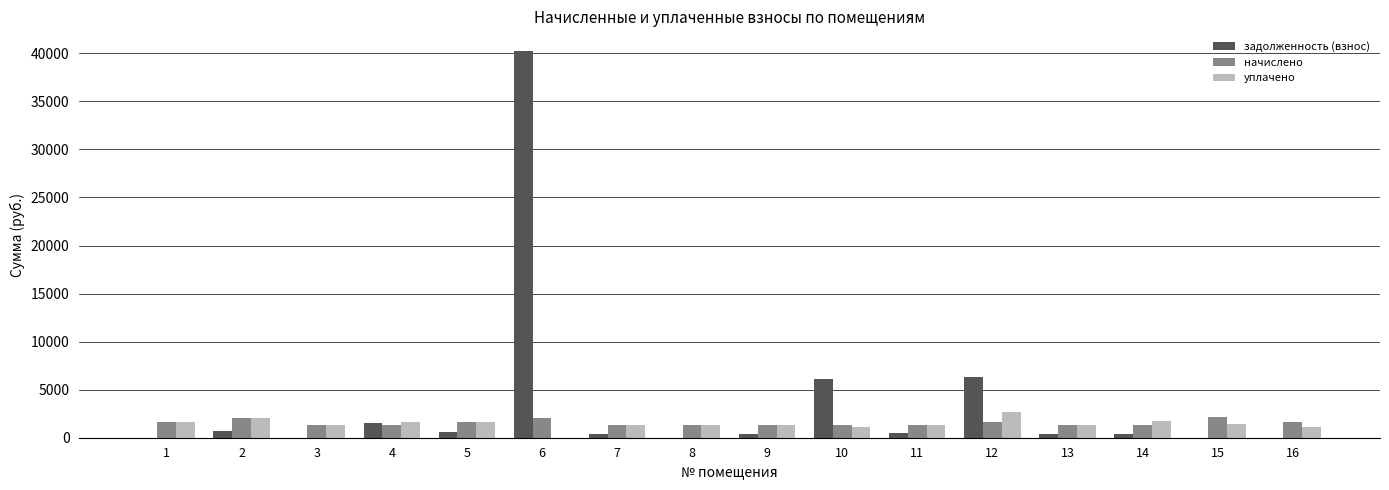

At which category is the sum across all series the highest?

6